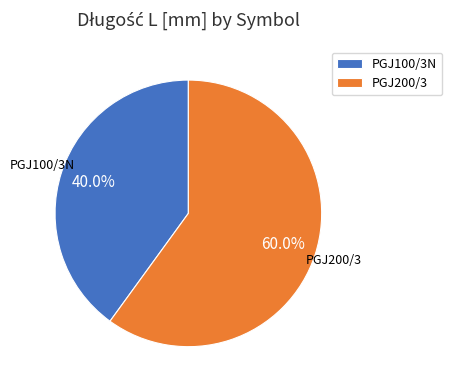

What portion of the pie excludes PGJ200/3?

40.0%